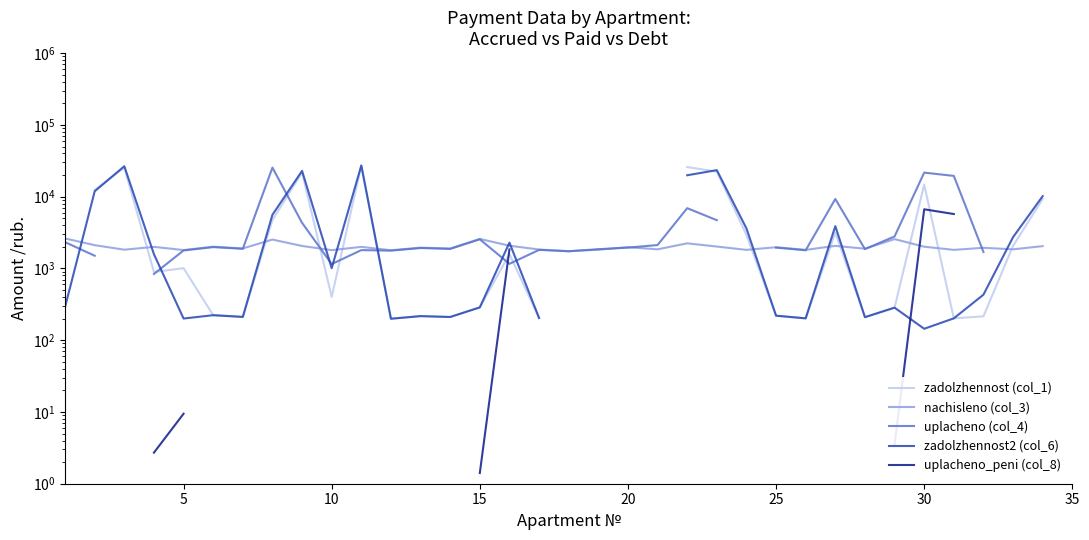

What is the difference between the maximum and minimum values in the nachisleno (col_3) series?

879.1